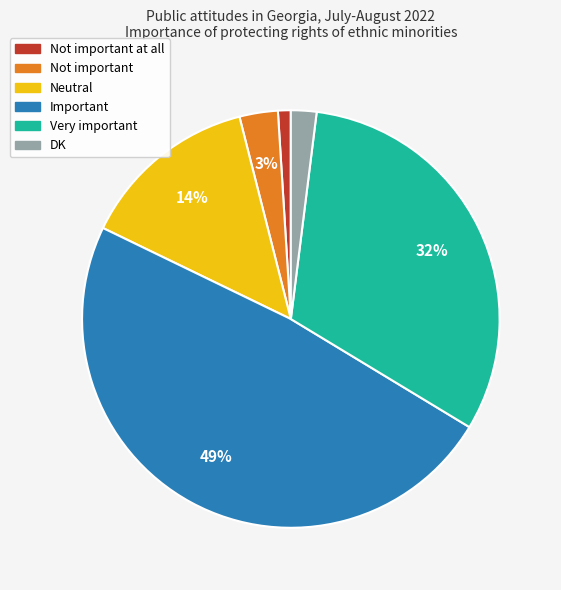

To the nearest percent, what is the difference between the largest and smallest slice percentages?

48%